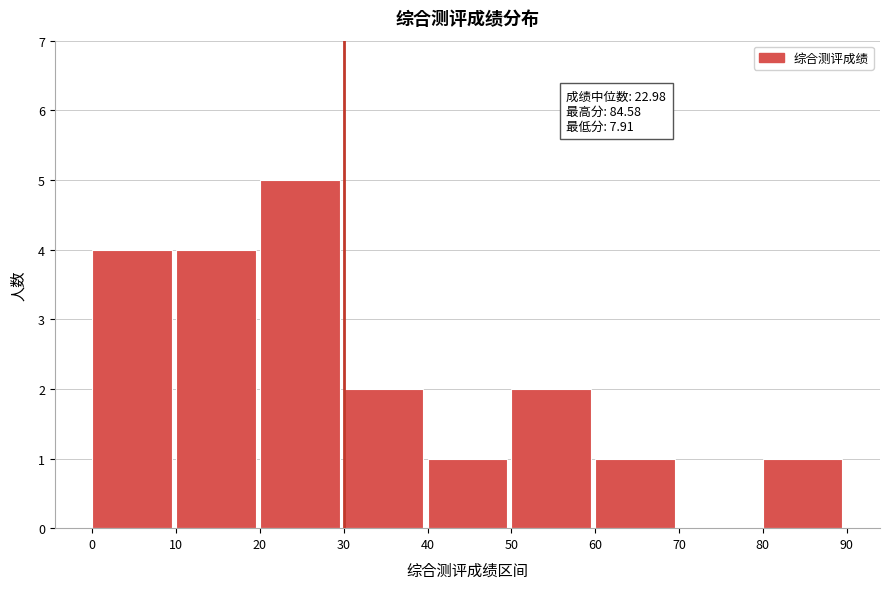

Over which range of the x-axis is the bar tallest?

20 to 30